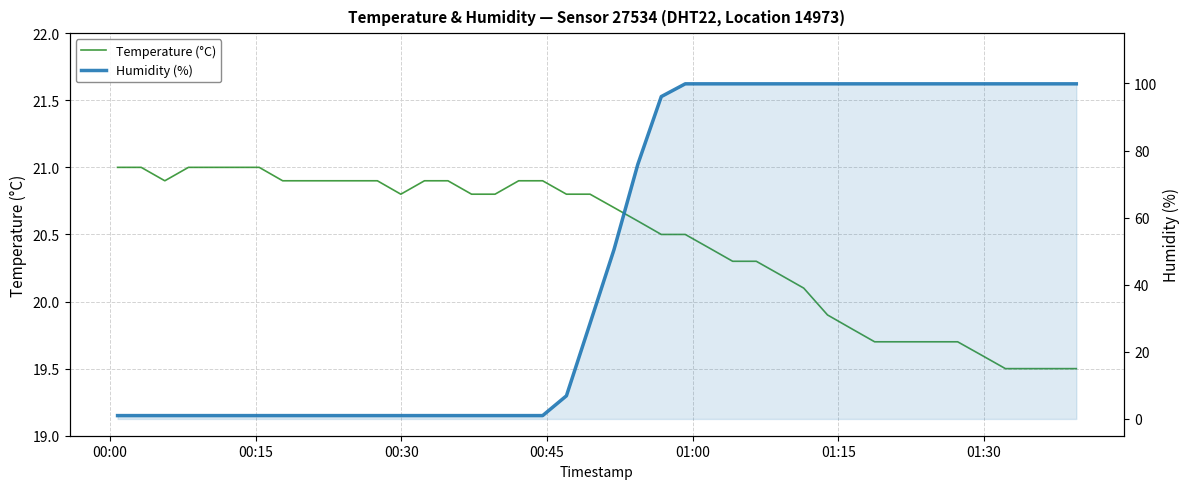

How many intersections are there between Temperature (°C) and Humidity (%)?

1